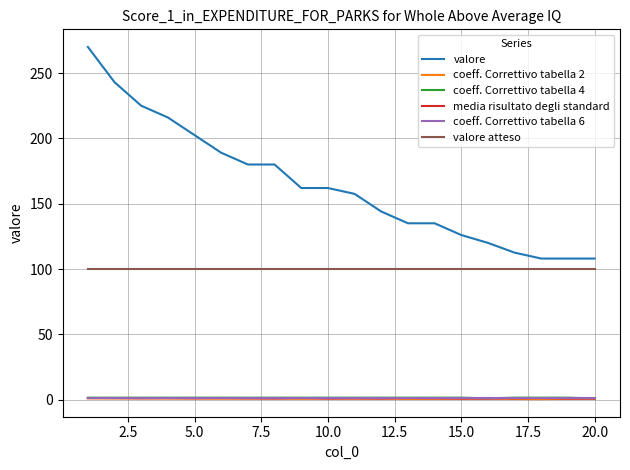

What is the lowest value of the valore series?

108.0